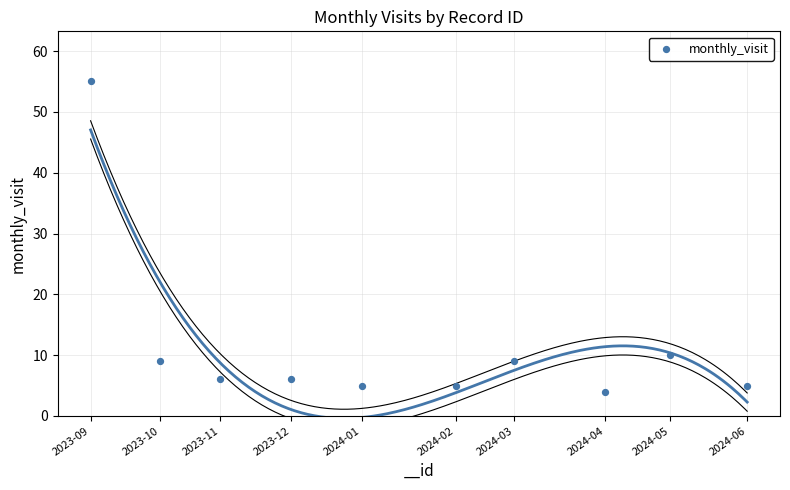

What is the range of X values (max minus min)?

10988889